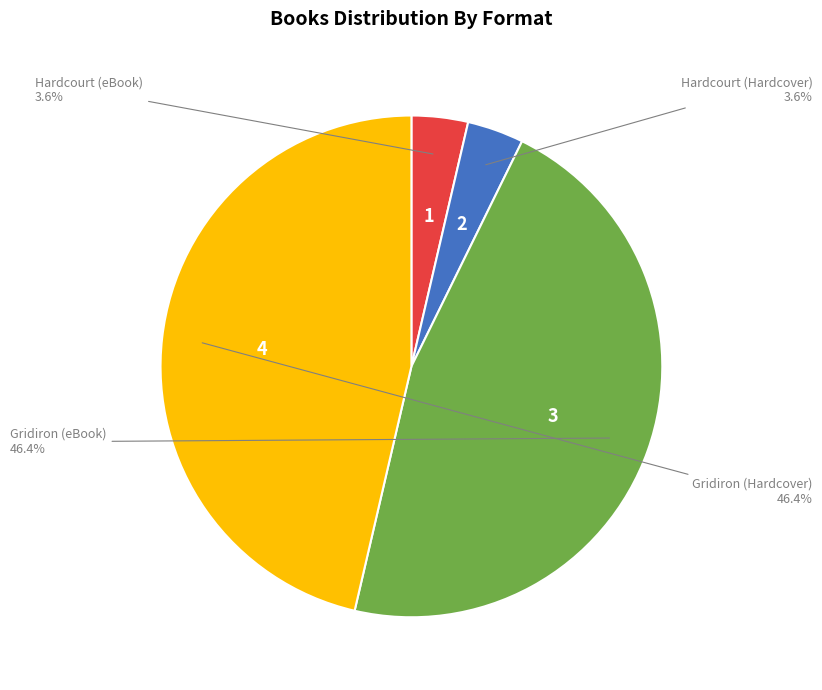

Does any single category account for the majority?

No